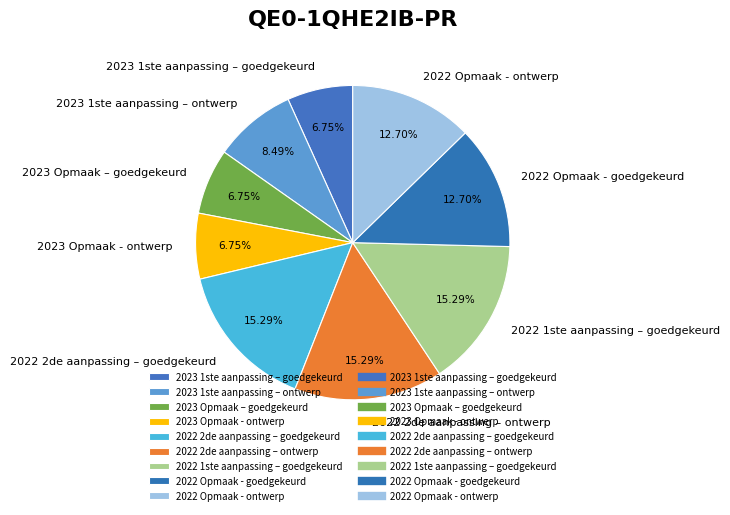

To the nearest percent, what is the difference between the largest and smallest slice percentages?

9%